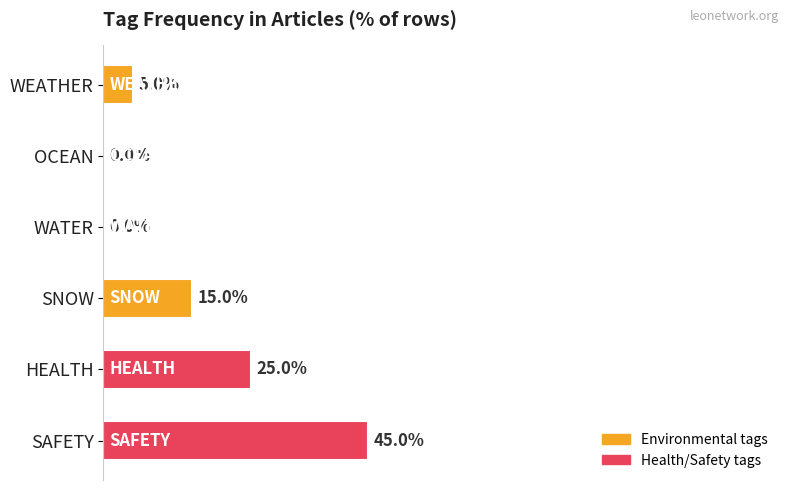

Which category has the highest value across all series?

SAFETY